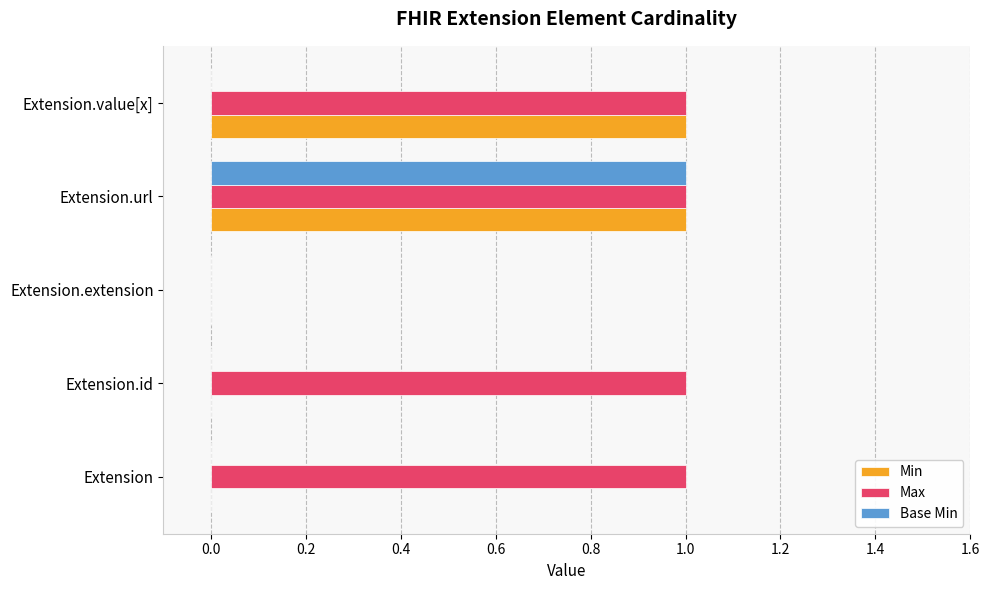

Is the value of Max at Extension.url greater than the value of Base Min at Extension.value[x]?

Yes